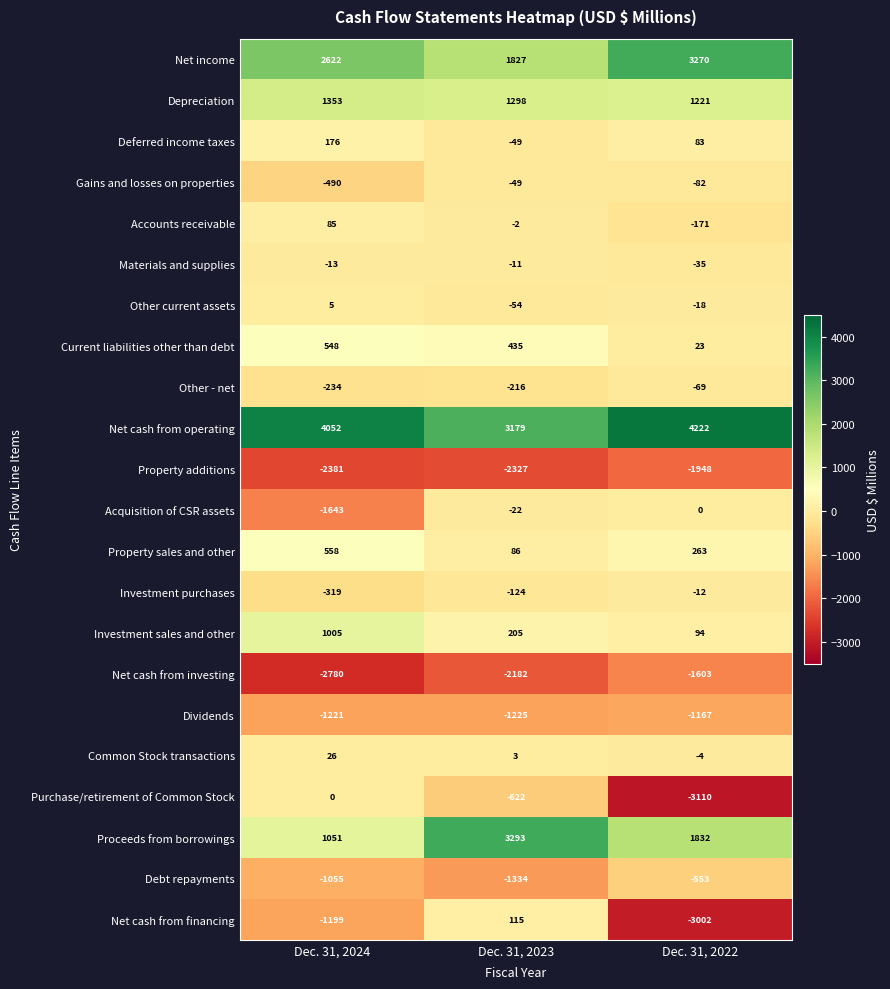

Is it true that Current liabilities other than debt equals 23 at Dec. 31, 2022?

True